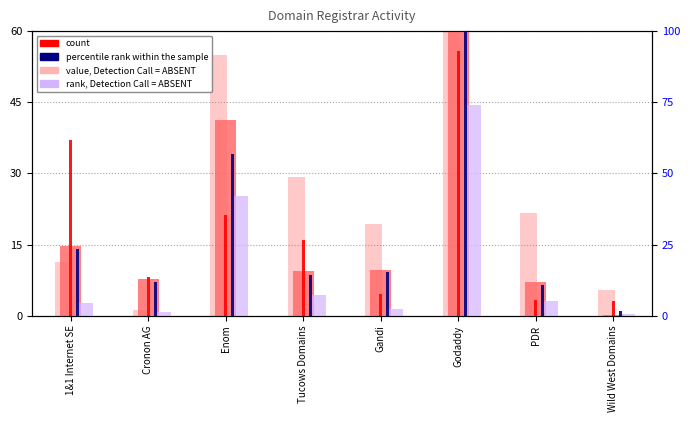

Between Gandi and PDR, which is larger?

Gandi